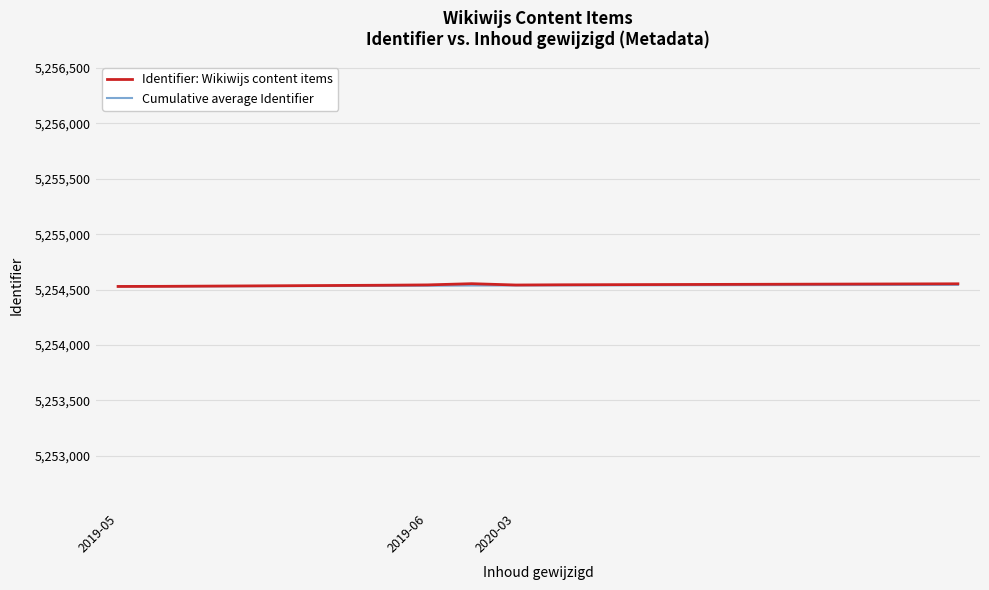

What is the minimum value for Identifier: Wikiwijs content items?

5254528.0